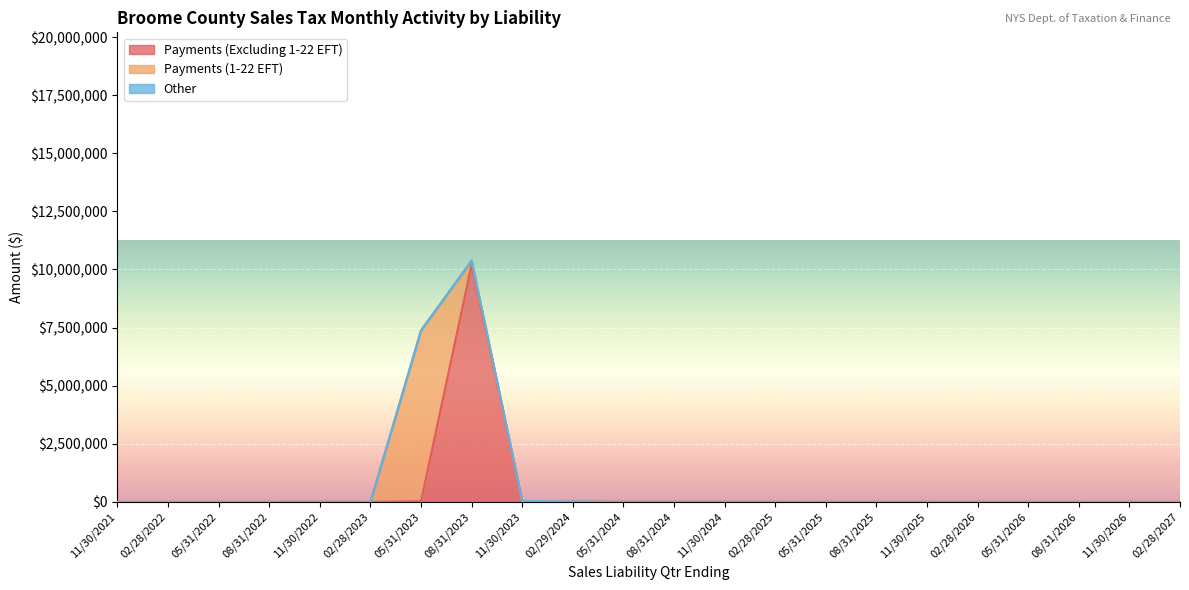

Reading left to right, transcribe all the data shown in this chart.

Payments (Excluding 1-22 EFT): 0.0	0.0	0.0	0.0	7550.0	0.0	31684.7	10218243.7	37980.4	22225.2	4745.8	3195.1	1421.4	932.0	214.1	311.8	252.2	207.5	167.2	58.6	135.2	153.5
Payments (1-22 EFT): 0.0	0.0	0.0	0.0	0.0	0.0	7349596.5	164325.8	0.0	0.0	0.0	0.0	0.0	0.0	0.0	0.0	0.0	0.0	0.0	0.0	0.0	0.0
Other: 0.0	0.0	0.0	0.0	0.0	0.0	0.0	0.0	0.0	0.0	0.0	0.0	0.0	0.0	0.0	0.0	0.0	0.0	0.0	0.0	0.0	0.0